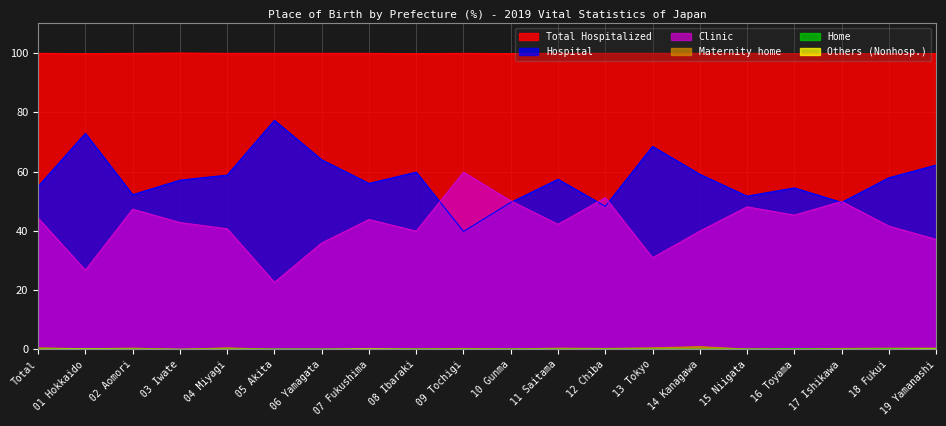

True or false: Home and Clinic intersect in this chart.

False